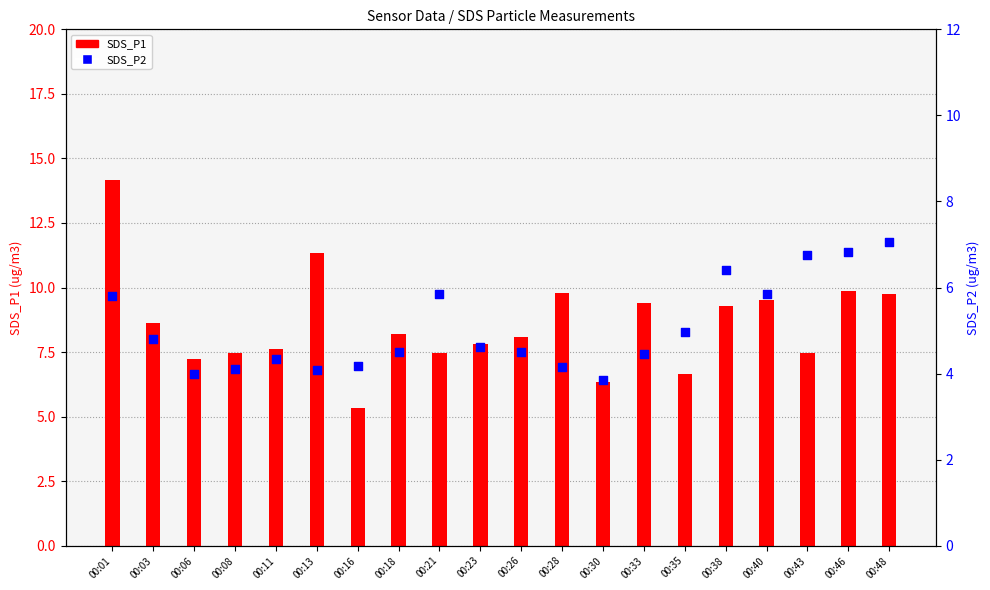

Which series has the largest total across all categories?

SDS_P1